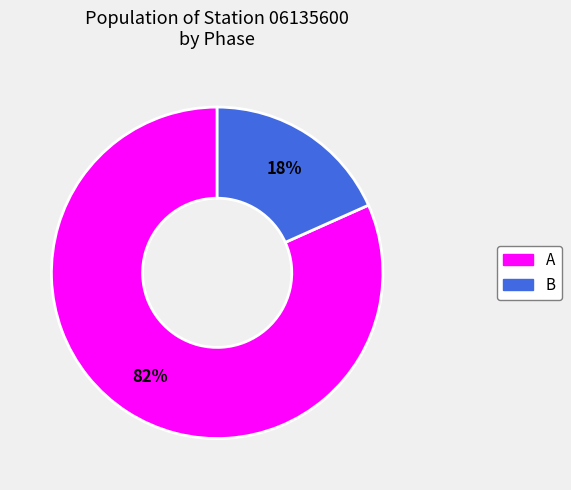

Is there a majority slice in this chart?

Yes